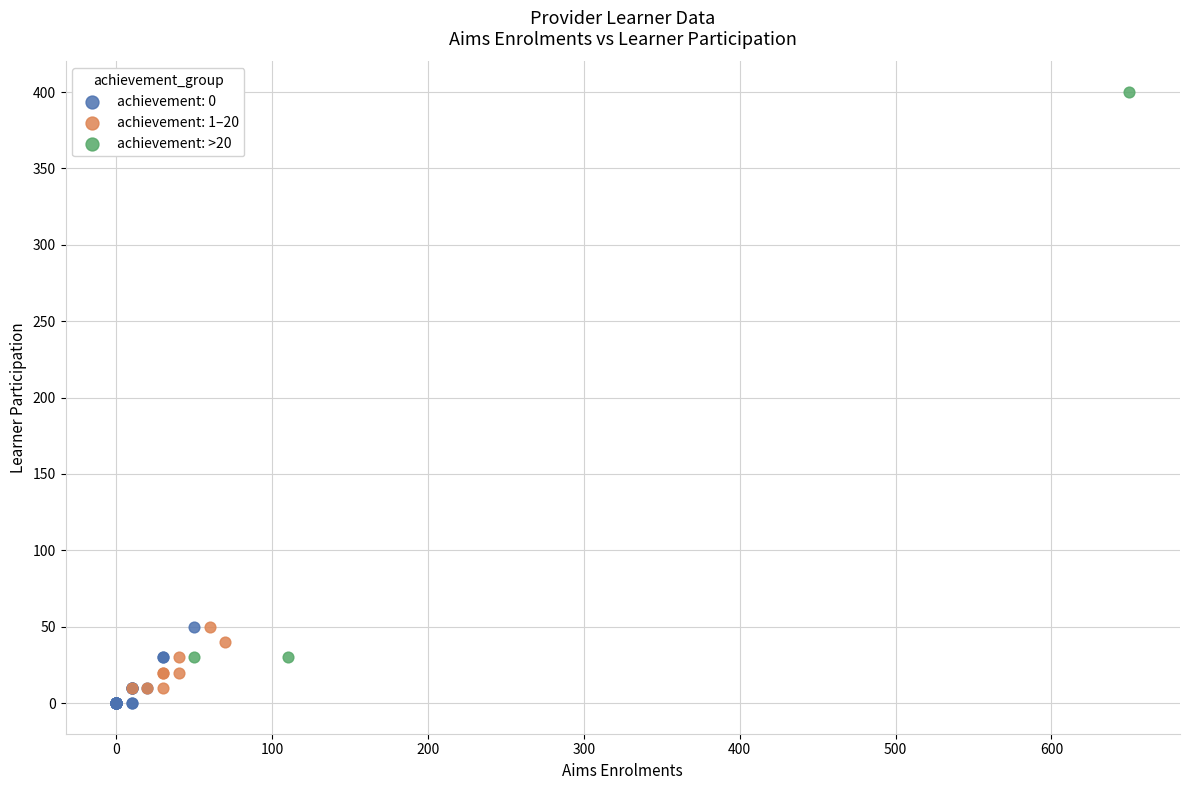

Which series contains the highest Y value?

achievement: >20